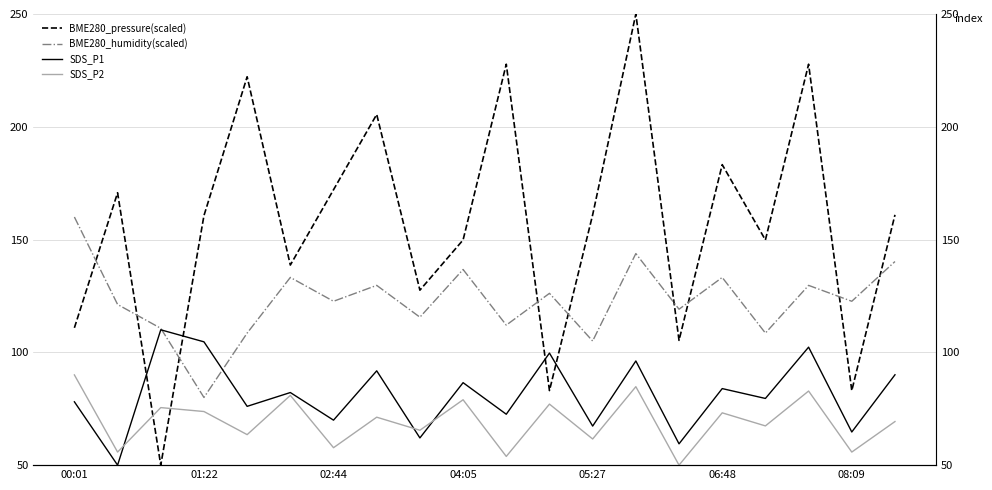

Reading right to left, extract all data points from this chart.

BME280_pressure(scaled): 161.0	83.1	227.7	149.8	183.2	105.3	250.0	161.0	83.1	227.7	149.8	127.6	205.5	172.1	138.7	222.2	160.6	50.0	170.8	110.9
BME280_humidity(scaled): 140.3	122.6	129.7	108.5	133.2	119.1	143.8	105.0	126.2	112.1	136.7	115.6	129.7	122.6	133.2	108.5	80.0	110.7	121.2	160.0
SDS_P1: 90.1	64.7	102.3	79.6	83.9	59.4	96.2	67.3	99.7	72.6	86.6	62.1	91.8	69.9	82.2	76.1	104.7	110.0	50.0	78.1
SDS_P2: 69.3	55.8	82.9	67.4	73.2	50.0	84.8	61.6	77.1	53.9	79.0	65.5	71.3	57.7	80.9	63.5	73.8	75.5	55.8	90.0